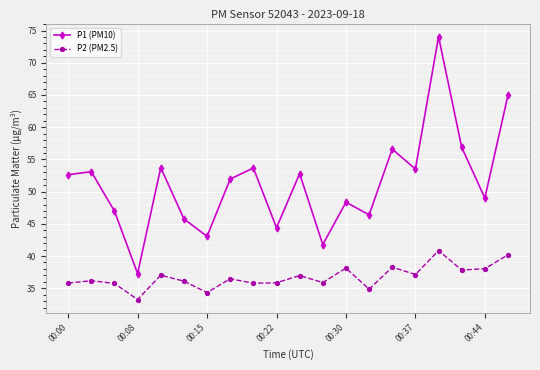

Which series has the largest range (max minus min)?

P1 (PM10)